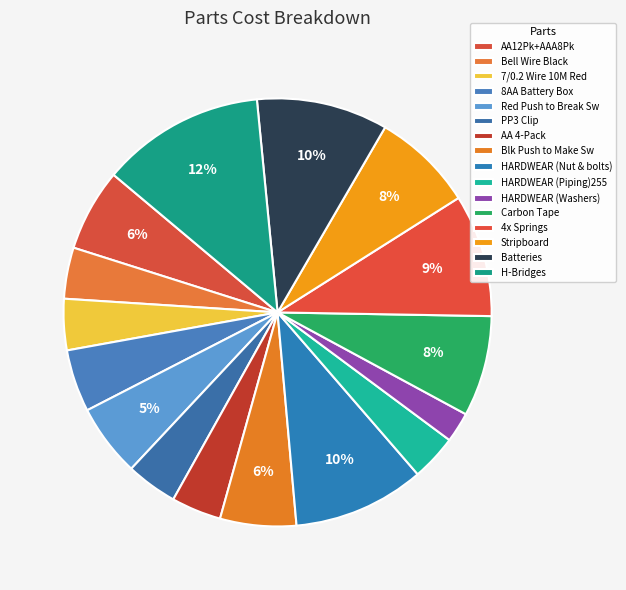

Between Red Push to Break Sw and Stripboard, which is larger?

Stripboard